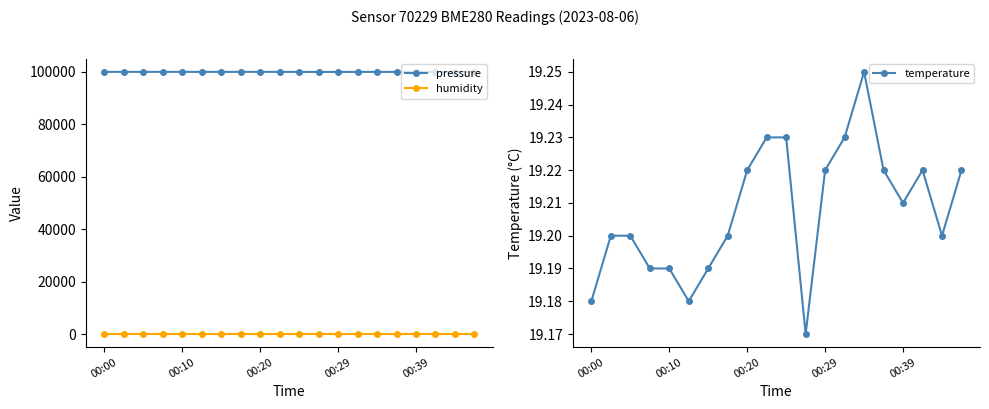

Is the value of temperature at 9 greater than the value of humidity at 9?

No